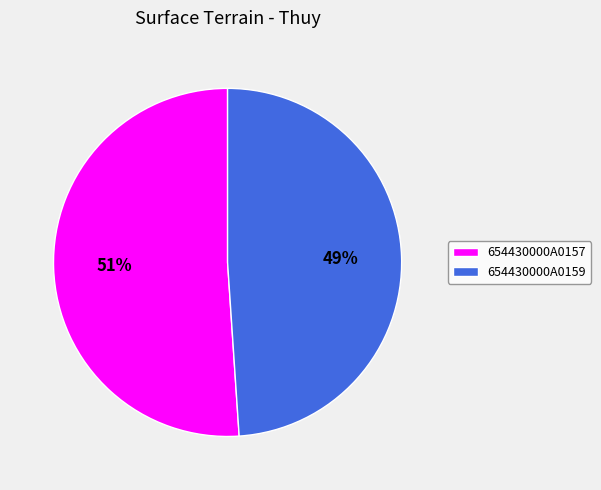

Do 654430000A0157 and 654430000A0159 together represent more than half of the pie?

Yes